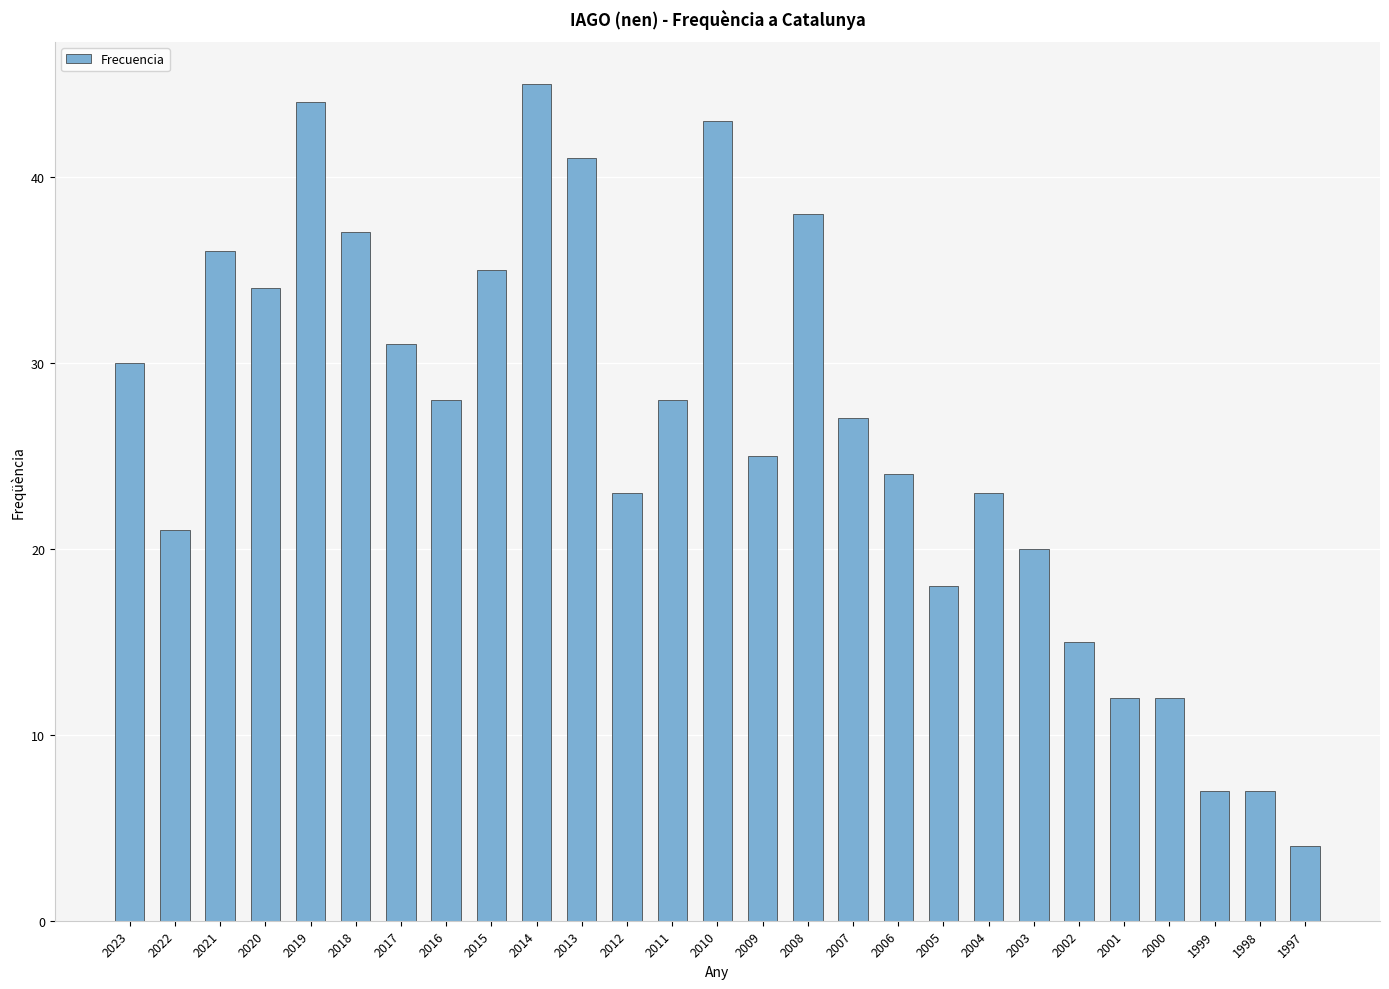

What is the sum of the values at 1999 and 2017?

38